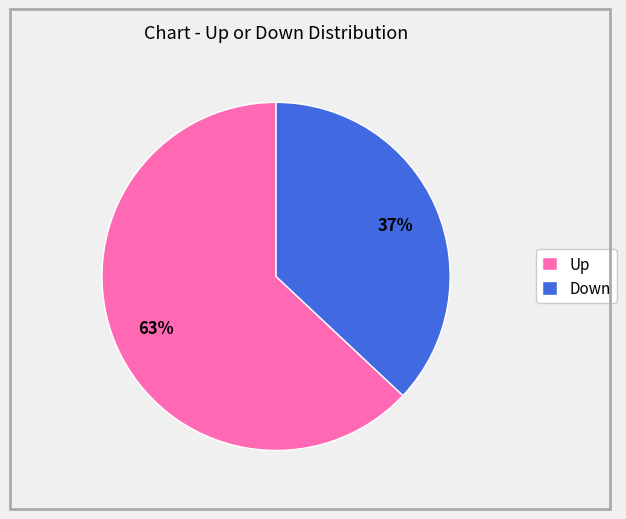

Rank the categories by value from lowest to highest.

Down, Up